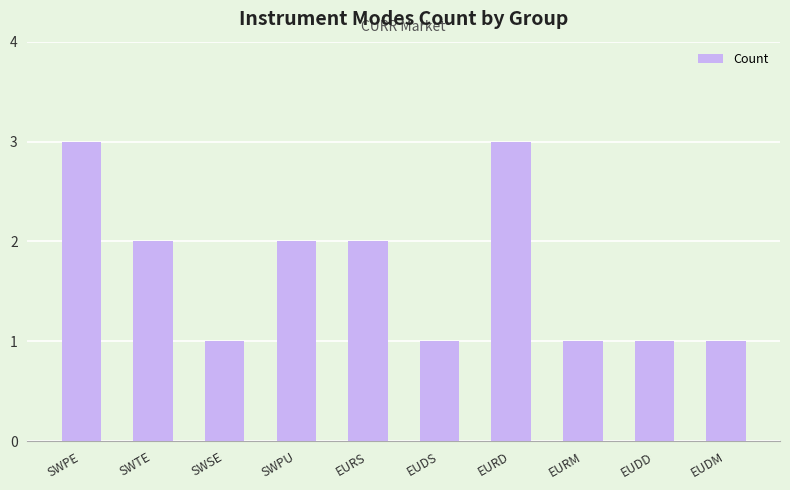

What is the ratio of the value at SWPU to the value at SWSE?

2.0